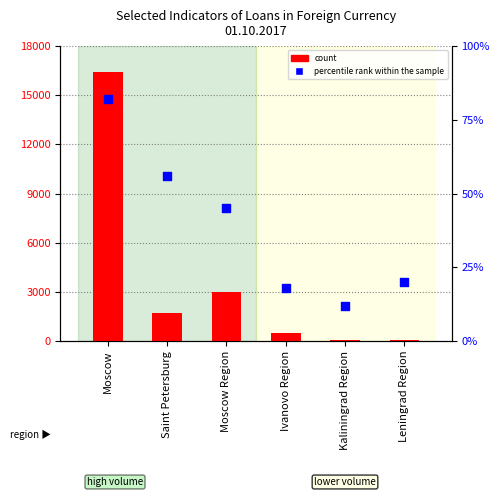

At how many categories does at least one series exceed 16395?

1